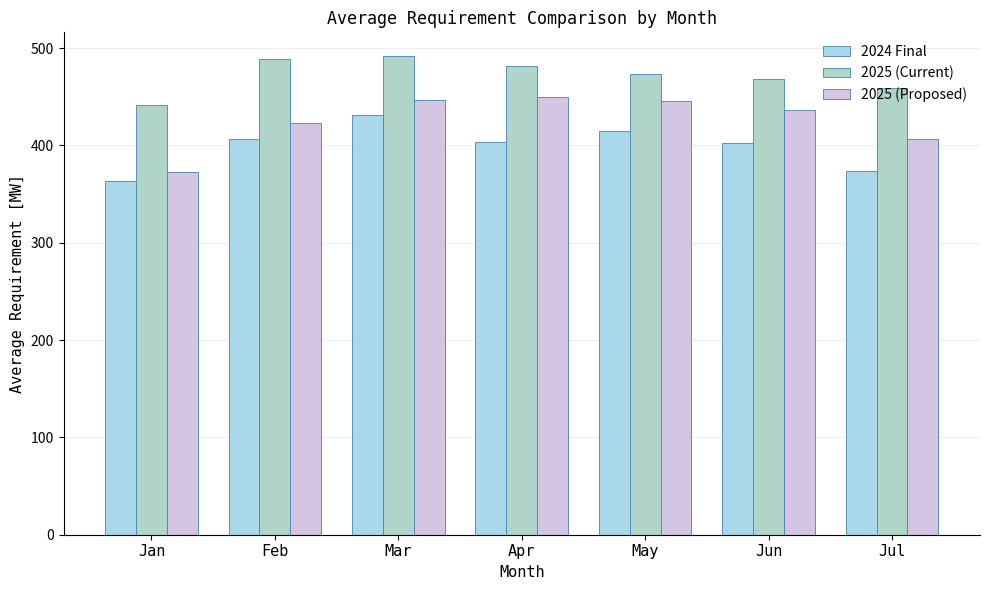

Where is 2024 Final nearest to the value 397?

Jun